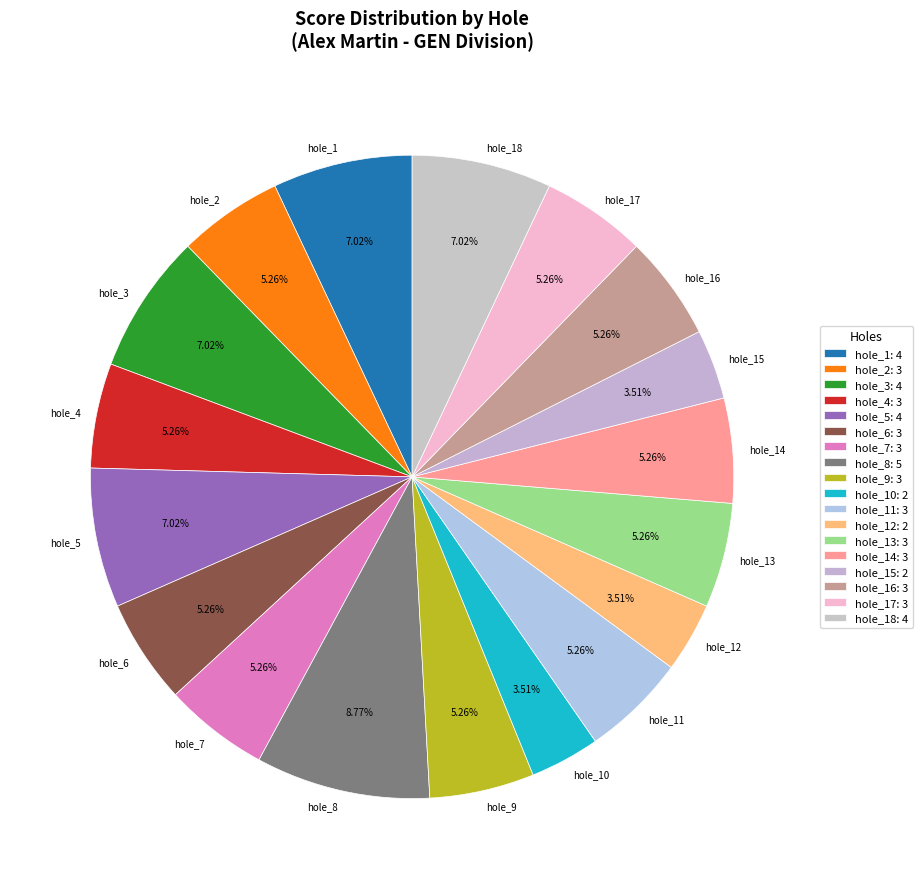

What portion of the pie excludes hole_5?

93.0%